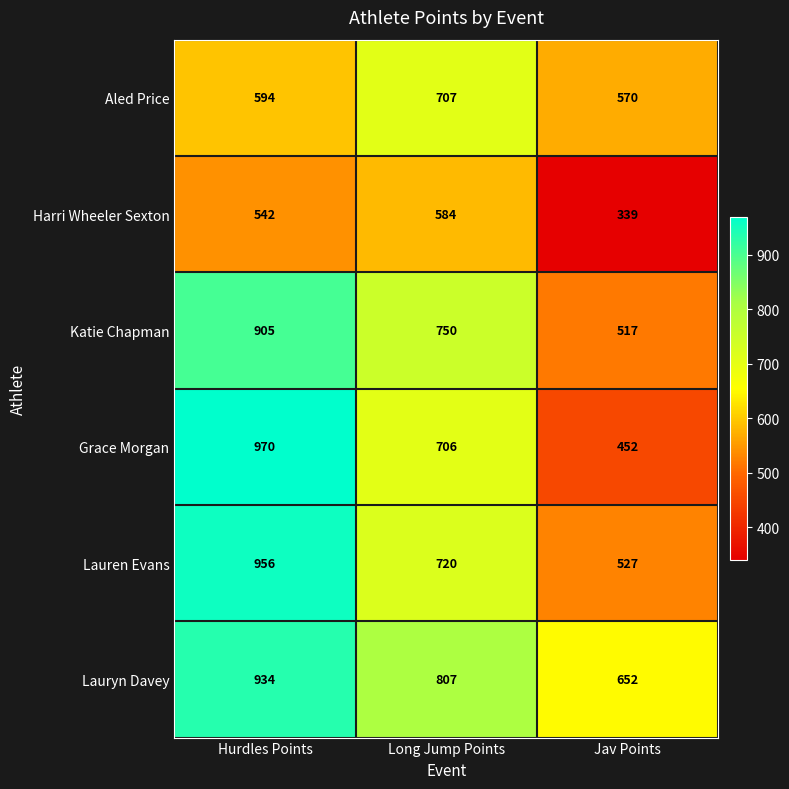

At Hurdles Points, list the series in order from smallest to largest.

Harri Wheeler Sexton, Aled Price, Katie Chapman, Lauryn Davey, Lauren Evans, Grace Morgan